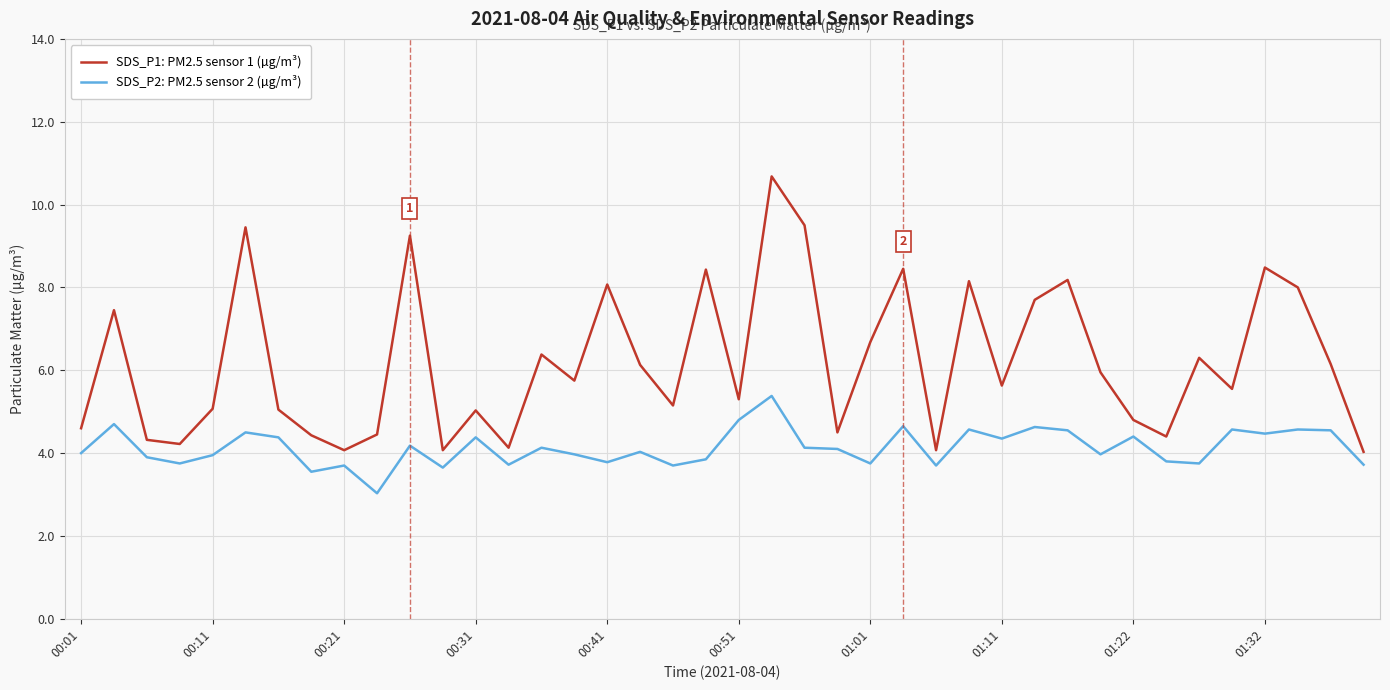

Which series has the widest spread of values?

SDS_P1: PM2.5 sensor 1 (µg/m³)